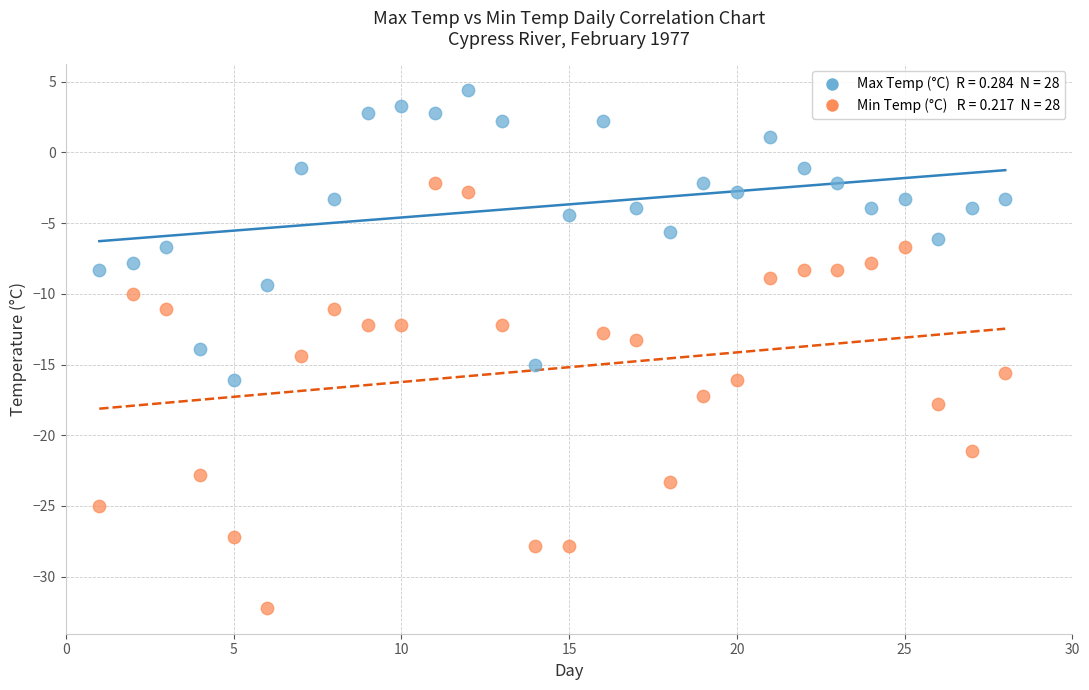

Across all data points, what is the range of X values (max minus min)?

27.0